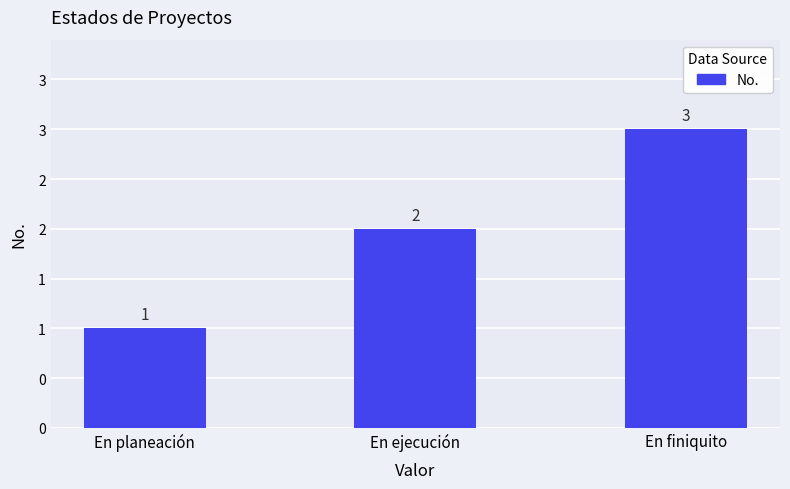

Rank the categories by value from lowest to highest.

En planeación, En ejecución, En finiquito